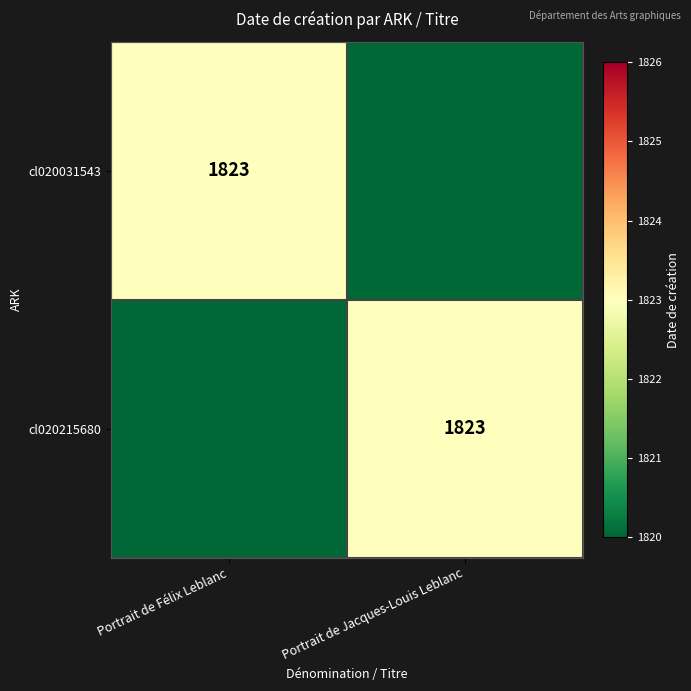

Is it true that cl020031543 equals 2415 at Portrait de Félix Leblanc?

False